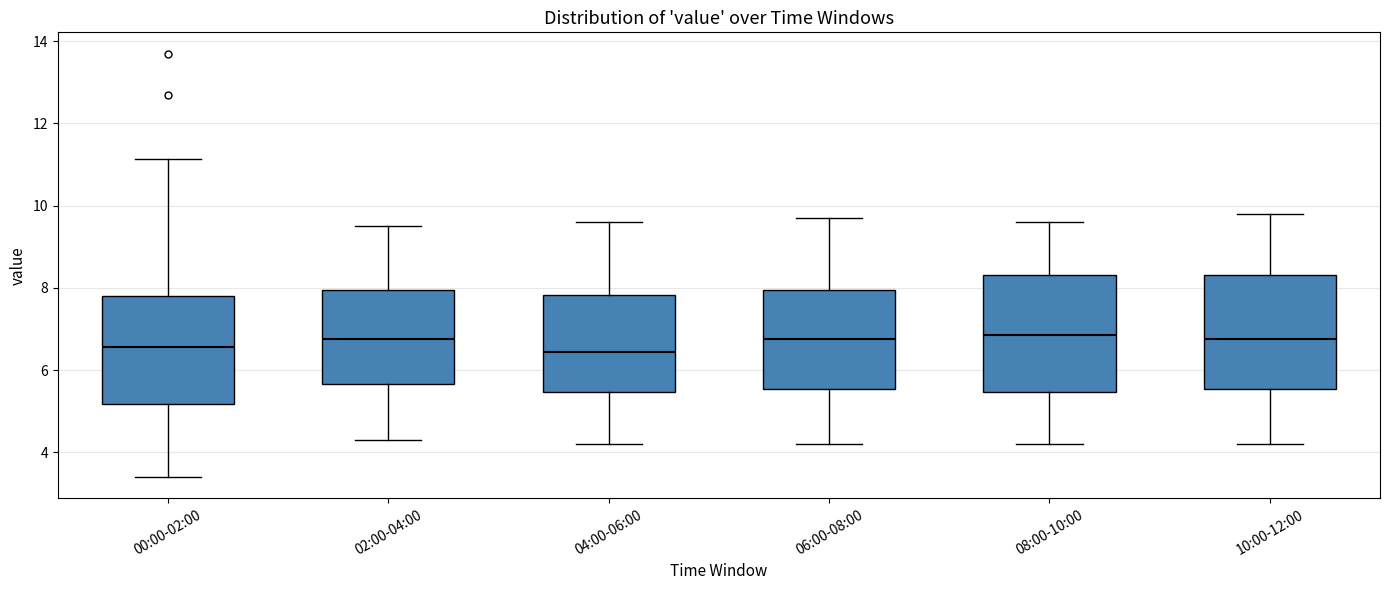

Reading left to right, read every box against the y-axis: the position of its median line, the range the box covers, and the ends of its whiskers. The values are not printed on the chart, so give them approximately, as read against the axis.

00:00-02:00: median 6.6, box 5.2 to 7.8, whiskers 3.4 to 11.2
02:00-04:00: median 6.8, box 5.6 to 8.0, whiskers 4.4 to 9.6
04:00-06:00: median 6.4, box 5.4 to 7.8, whiskers 4.2 to 9.6
06:00-08:00: median 6.8, box 5.6 to 8.0, whiskers 4.2 to 9.8
08:00-10:00: median 6.8, box 5.4 to 8.4, whiskers 4.2 to 9.6
10:00-12:00: median 6.8, box 5.6 to 8.4, whiskers 4.2 to 9.8